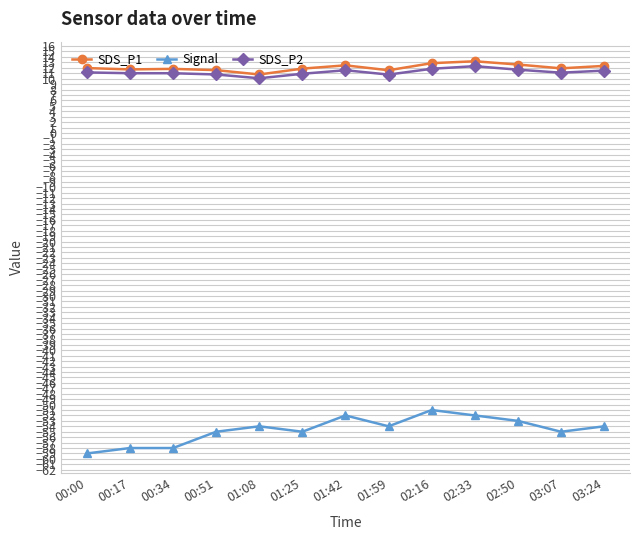

What is the highest value of the Signal series?

-51.0